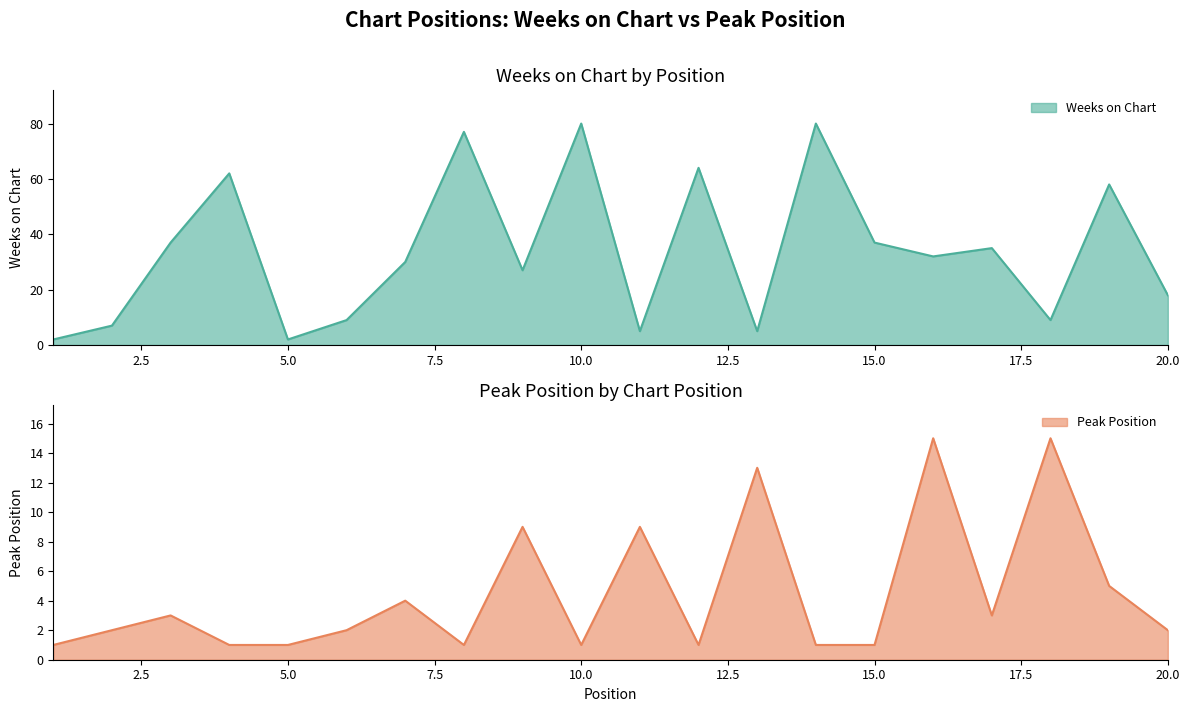

What are all the series names shown in the legend?

Weeks on Chart, Peak Position